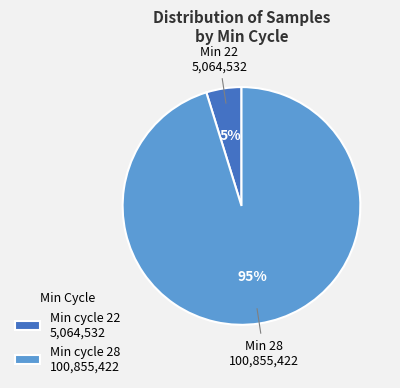

Which category has the smallest portion of the pie?

Min cycle 22 5,064,532